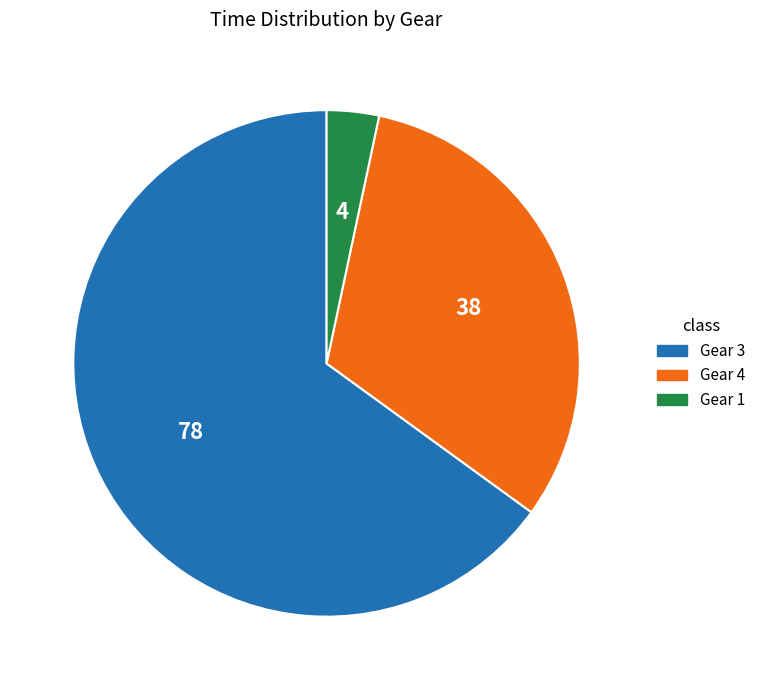

Is there any slice that represents more than half of the pie?

Yes